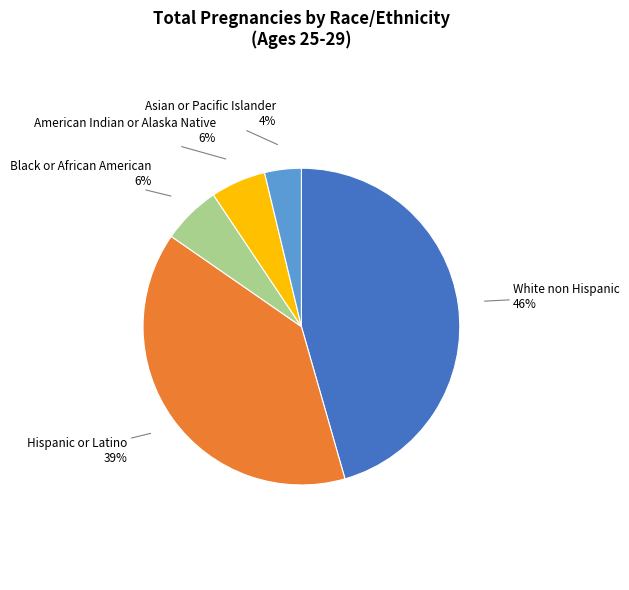

To the nearest percent, what percentage of the pie is Hispanic or Latino?

39%